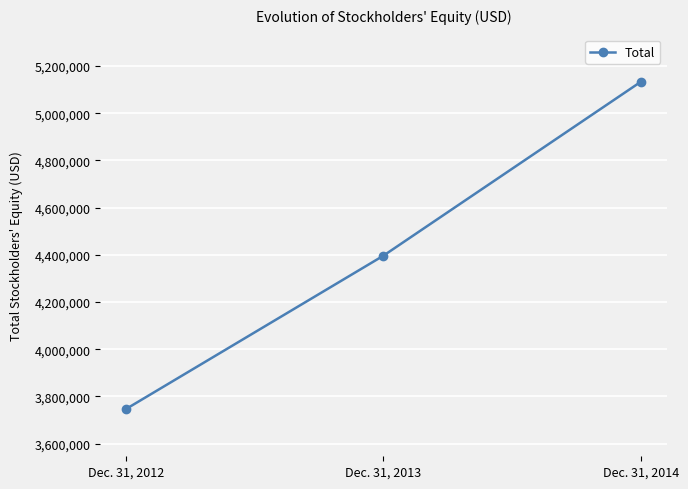

What is the minimum value shown in the chart?

3745865